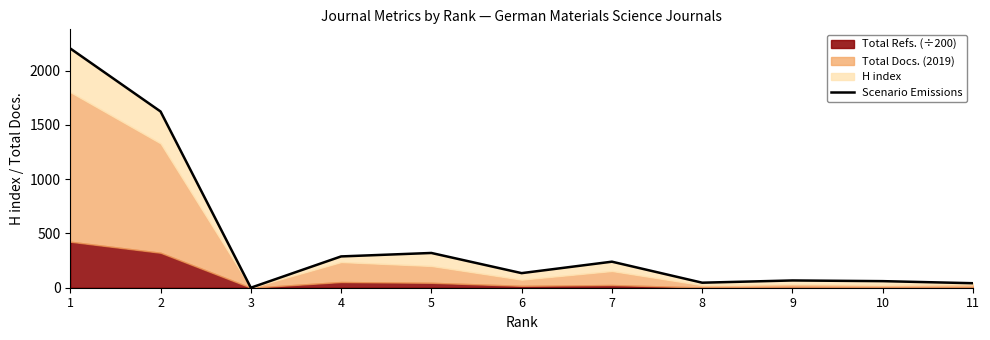

How many data points does each series have?

11